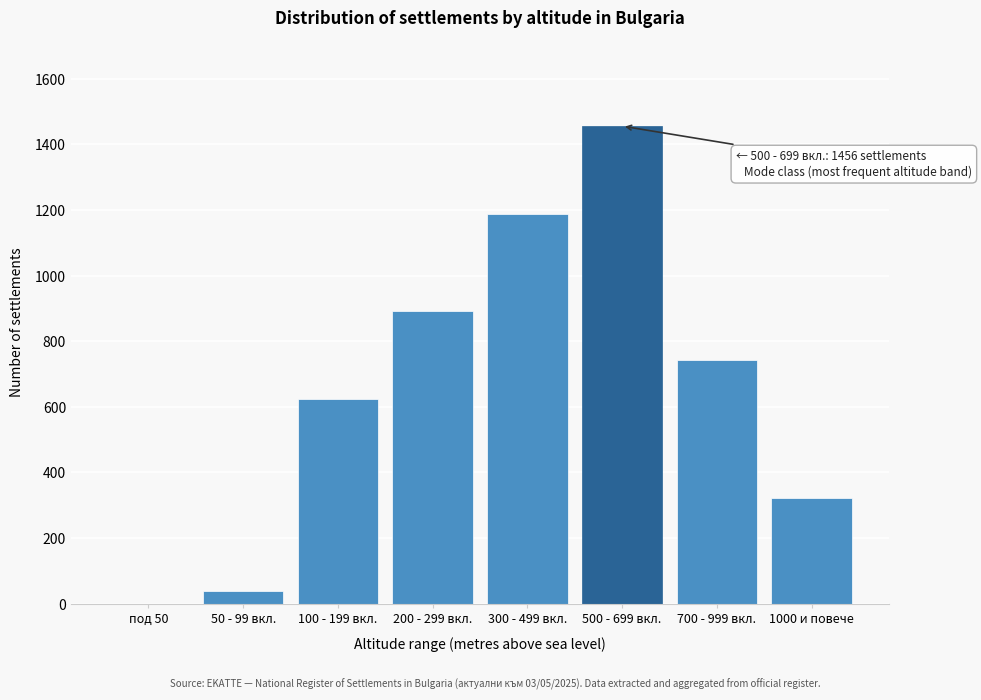

Reading left to right, list all the values displayed in this chart.

под 50=0	50 - 99 вкл.=37	100 - 199 вкл.=623	200 - 299 вкл.=892	300 - 499 вкл.=1187	500 - 699 вкл.=1456	700 - 999 вкл.=743	1000 и повече=321